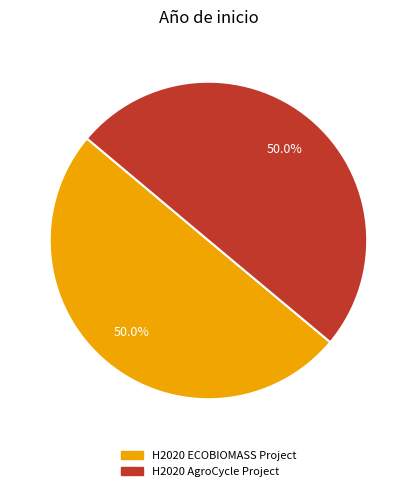

How many slices are in this pie chart?

2